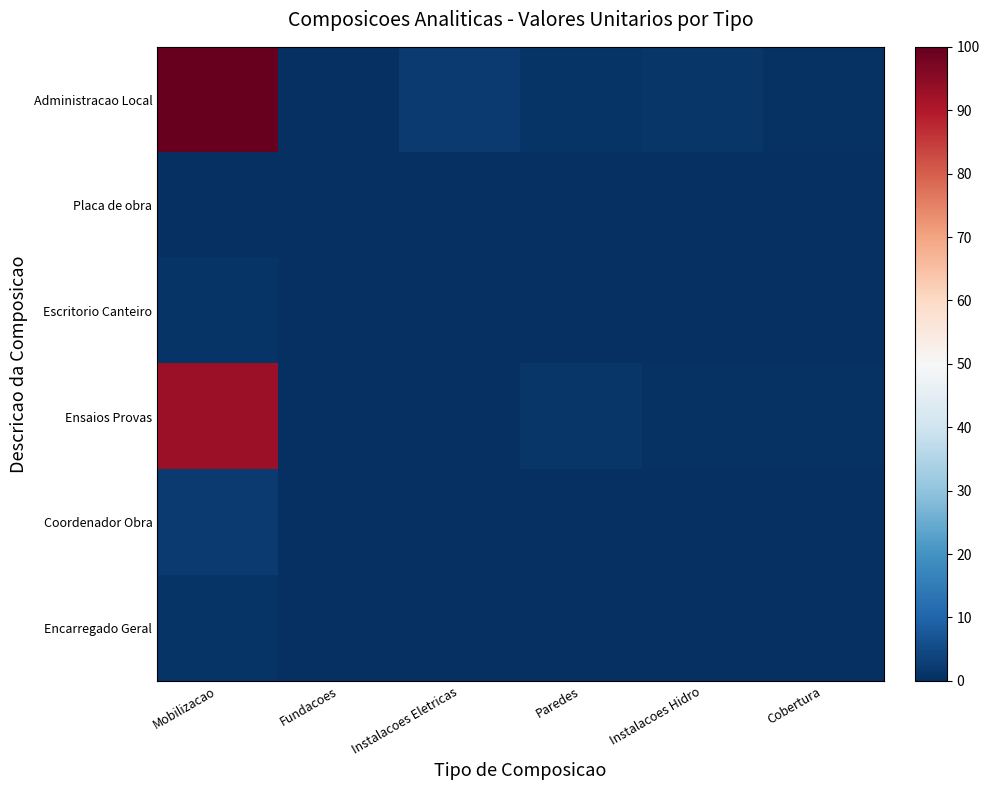

Reading left to right, transcribe all the data shown in this chart.

Administracao Local: Mobilizacao=100.0	Fundacoes=0.4	Instalacoes Eletricas=2.1	Paredes=0.8	Instalacoes Hidro=1.2	Cobertura=0.6
Placa de obra: Mobilizacao=0.3	Fundacoes=0.0	Instalacoes Eletricas=0.0	Paredes=0.0	Instalacoes Hidro=0.0	Cobertura=0.0
Escritorio Canteiro: Mobilizacao=0.9	Fundacoes=0.0	Instalacoes Eletricas=0.0	Paredes=0.0	Instalacoes Hidro=0.0	Cobertura=0.1
Ensaios Provas: Mobilizacao=92.8	Fundacoes=0.2	Instalacoes Eletricas=0.0	Paredes=1.2	Instalacoes Hidro=0.6	Cobertura=0.5
Coordenador Obra: Mobilizacao=2.1	Fundacoes=0.0	Instalacoes Eletricas=0.0	Paredes=0.0	Instalacoes Hidro=0.2	Cobertura=0.0
Encarregado Geral: Mobilizacao=0.8	Fundacoes=0.1	Instalacoes Eletricas=0.0	Paredes=0.1	Instalacoes Hidro=0.0	Cobertura=0.0